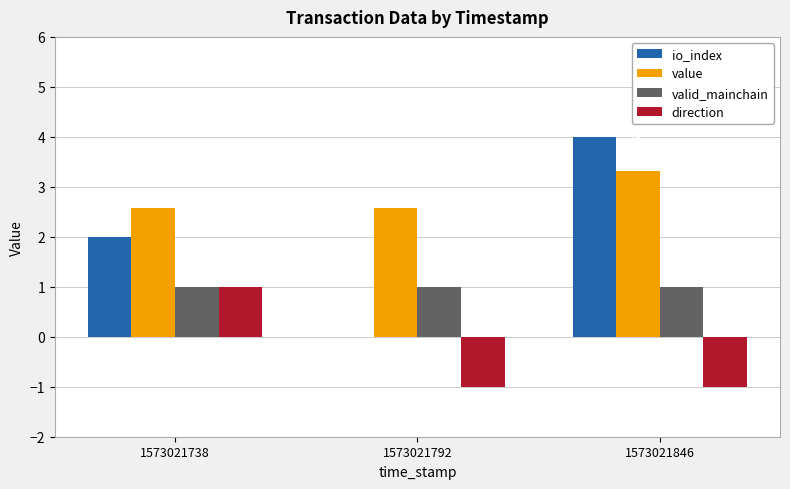

Is the value of valid_mainchain at 1573021738 greater than the value of io_index at 1573021792?

Yes